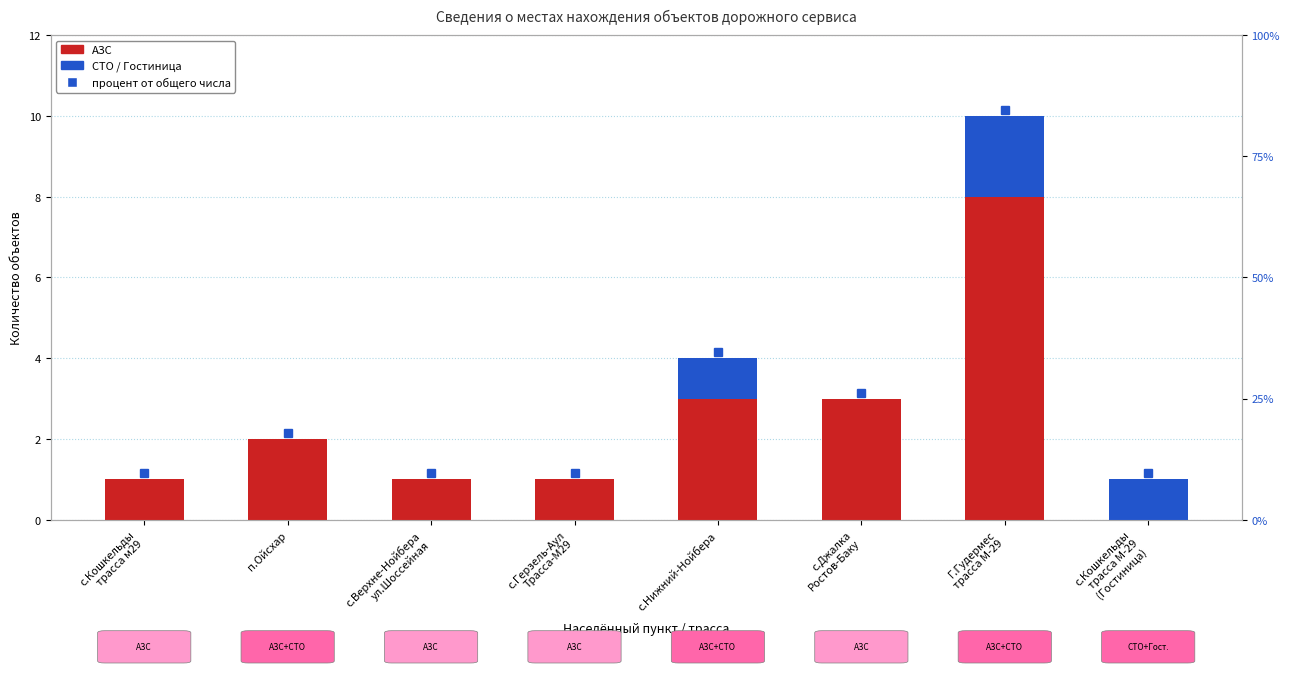

Is the value of АЗС at с.Верхне-Нойбера
ул.Шоссейная greater than the value of СТО / Гостиница at Г.Гудермес
трасса М-29?

No